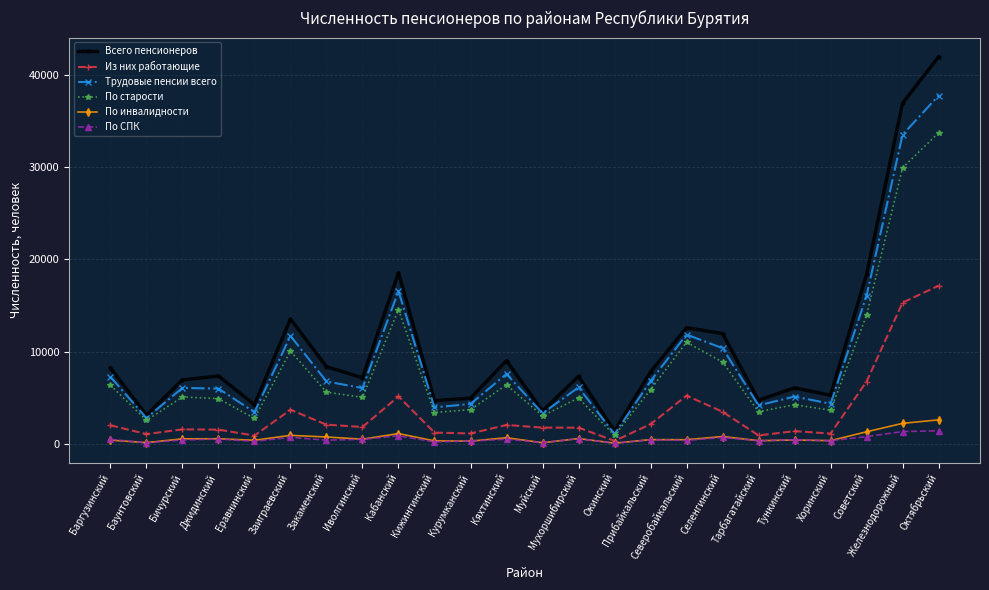

Is the value of По СПК at Советский greater than the value of По старости at Советский?

No